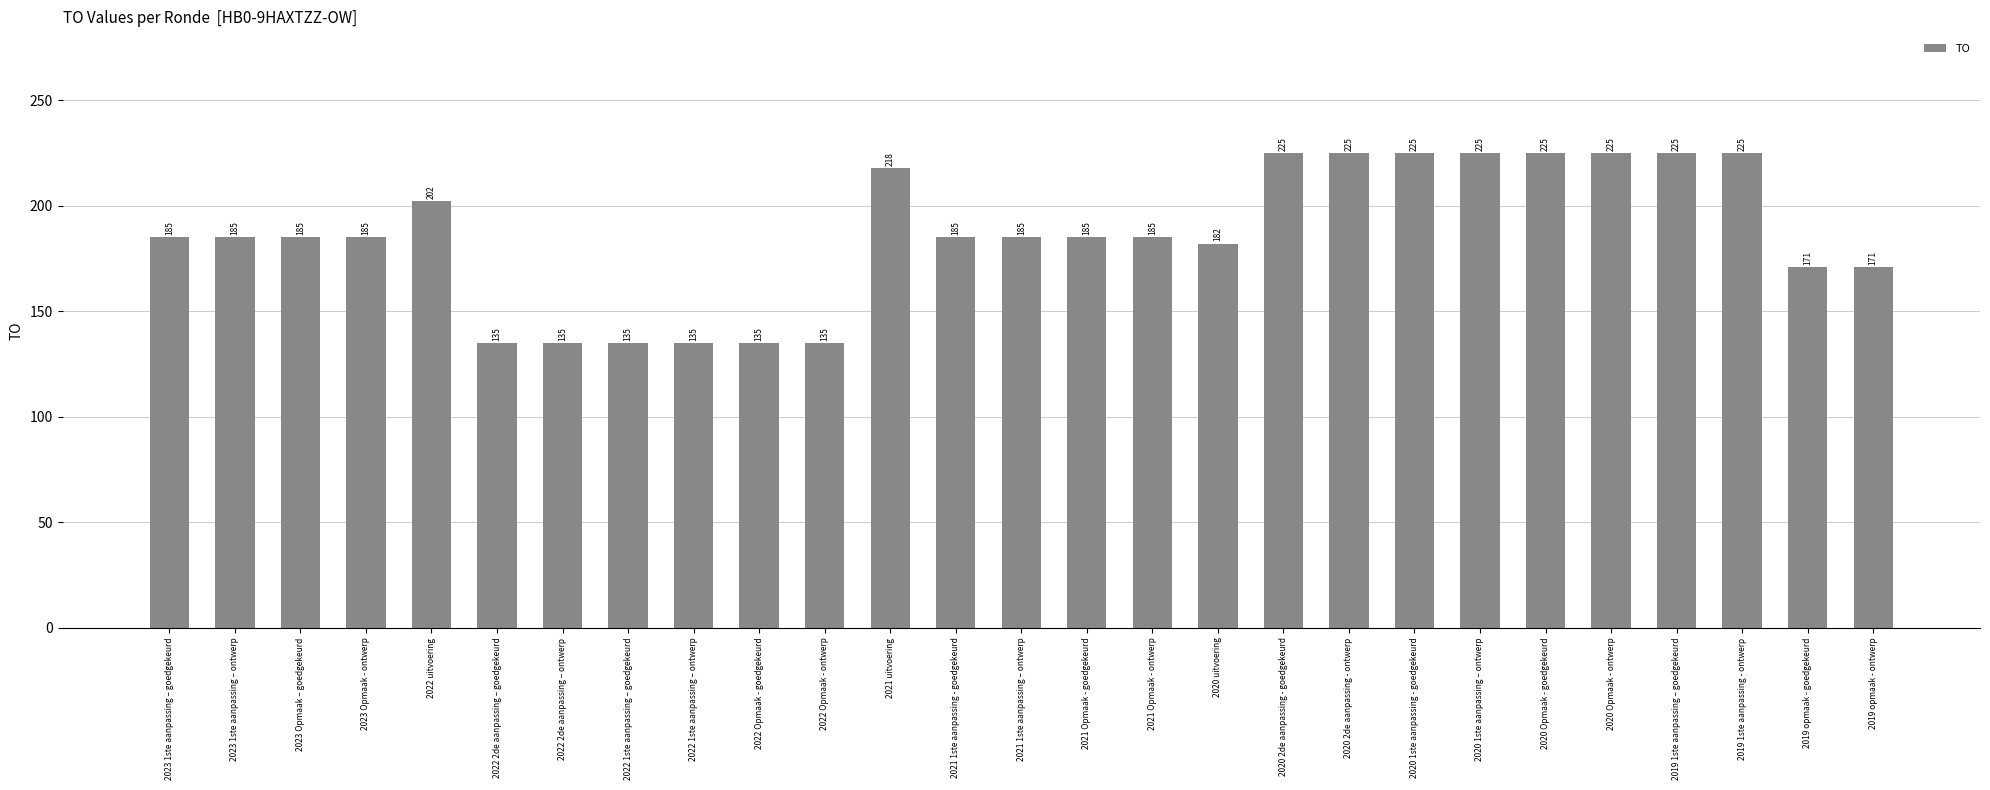

Reading left to right, list all the values displayed in this chart.

2023 1ste aanpassing – goedgekeurd=185	2023 1ste aanpassing – ontwerp=185	2023 Opmaak – goedgekeurd=185	2023 Opmaak - ontwerp=185	2022 uitvoering=202	2022 2de aanpassing – goedgekeurd=135	2022 2de aanpassing – ontwerp=135	2022 1ste aanpassing – goedgekeurd=135	2022 1ste aanpassing – ontwerp=135	2022 Opmaak - goedgekeurd=135	2022 Opmaak - ontwerp=135	2021 uitvoering=218	2021 1ste aanpassing - goedgekeurd=185	2021 1ste aanpassing – ontwerp=185	2021 Opmaak - goedgekeurd=185	2021 Opmaak - ontwerp=185	2020 uitvoering=182	2020 2de aanpassing - goedgekeurd=225	2020 2de aanpassing - ontwerp=225	2020 1ste aanpassing - goedgekeurd=225	2020 1ste aanpassing – ontwerp=225	2020 Opmaak - goedgekeurd=225	2020 Opmaak - ontwerp=225	2019 1ste aanpassing – goedgekeurd=225	2019 1ste aanpassing - ontwerp=225	2019 opmaak - goedgekeurd=171	2019 opmaak - ontwerp=171